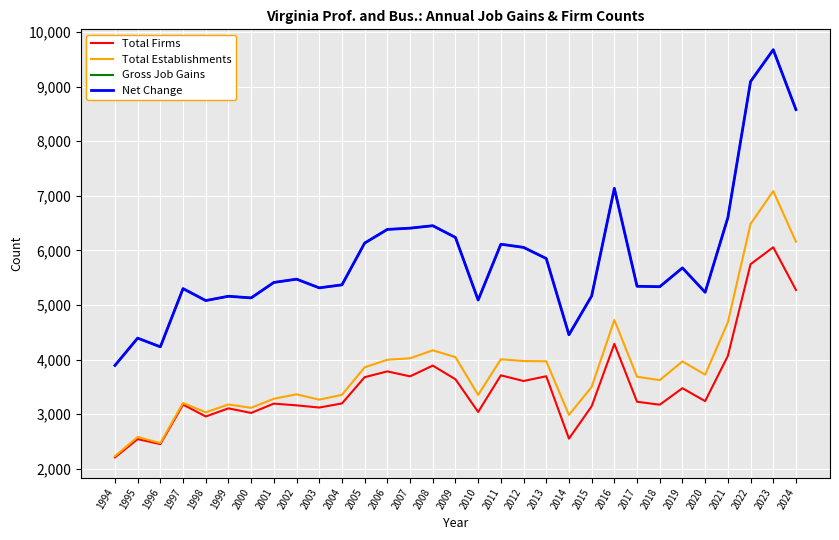

Rank the categories by Gross Job Gains value from lowest to highest.

1994, 1996, 1995, 2014, 1998, 2010, 2000, 1999, 2015, 2020, 1997, 2003, 2018, 2017, 2004, 2001, 2002, 2019, 2013, 2012, 2011, 2005, 2009, 2006, 2007, 2008, 2021, 2016, 2024, 2022, 2023